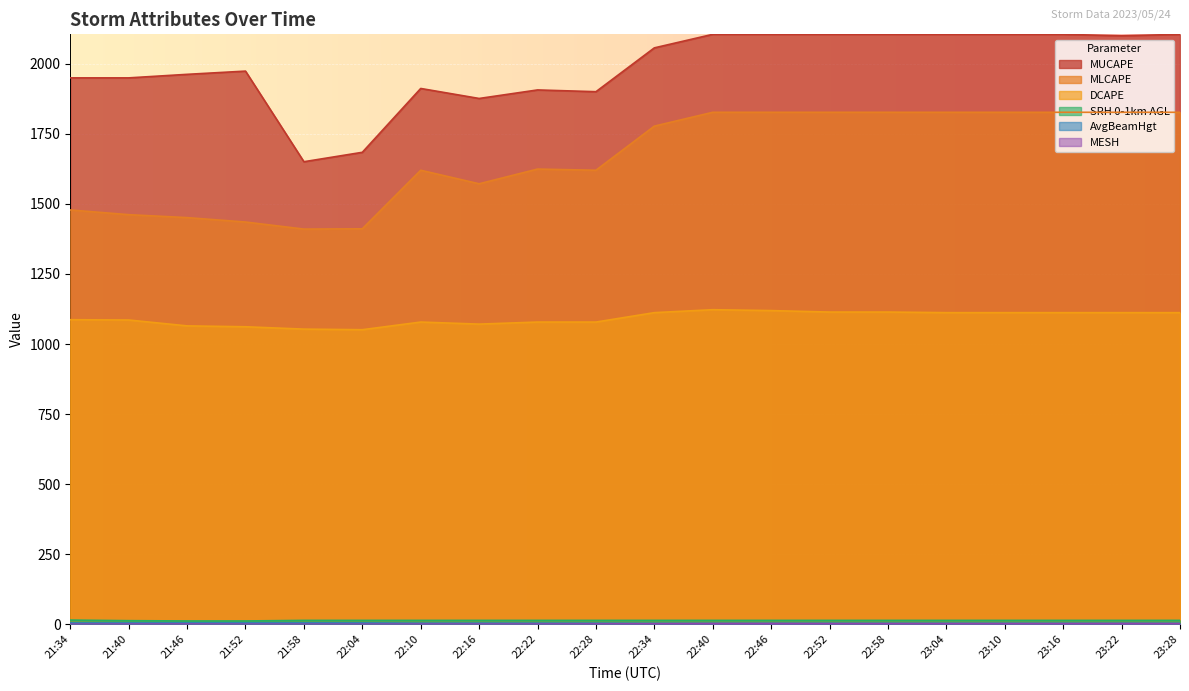

At which category does MLCAPE reach its first local peak?

22:10